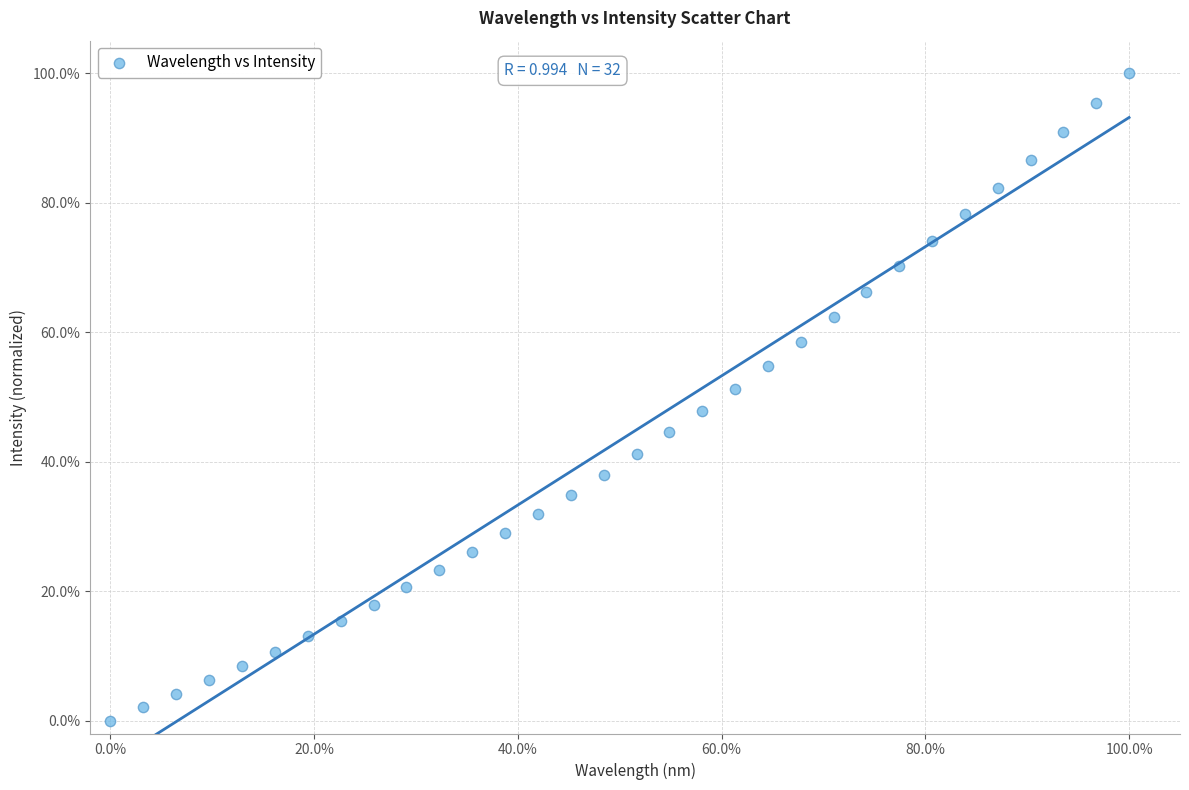

What is the range of X values (max minus min)?

100.0